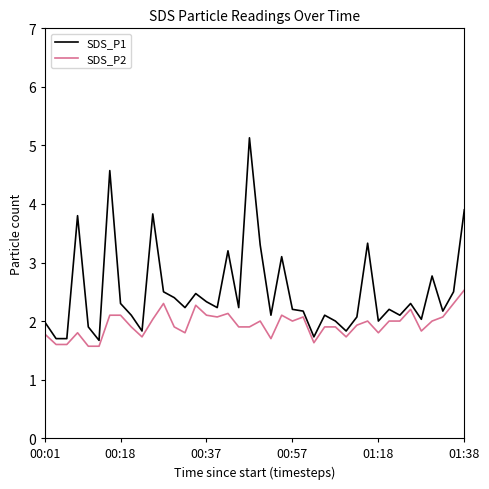

What is the smallest value displayed?

1.6